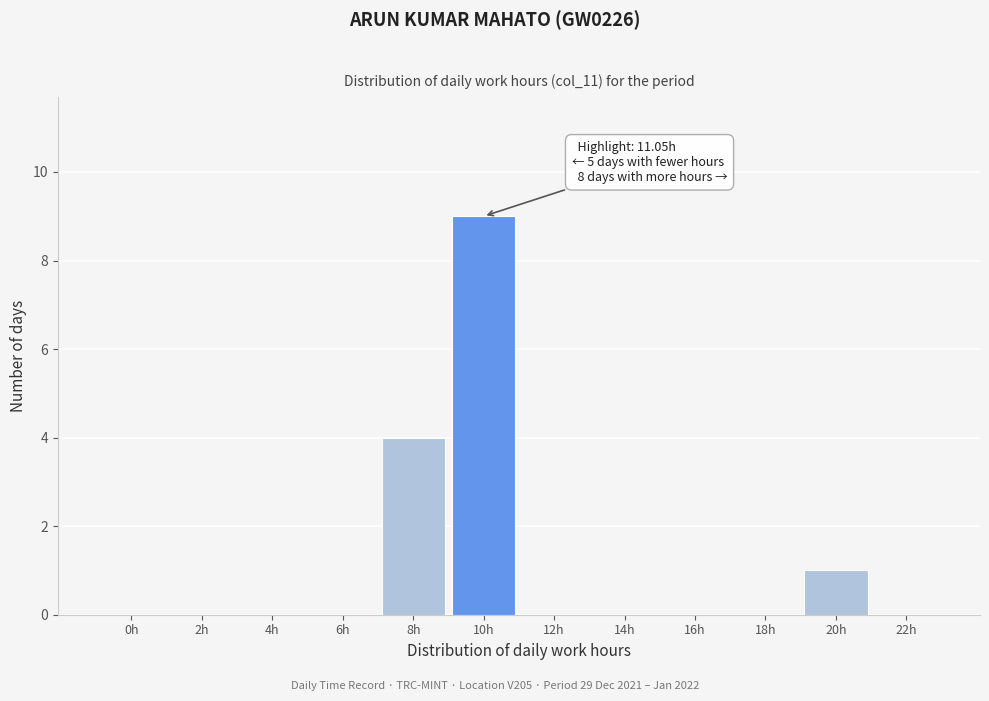

Reading left to right, list all the values displayed in this chart.

0h=0	2h=0	4h=0	6h=0	8h=4	10h=9	12h=0	14h=0	16h=0	18h=0	20h=1	22h=0